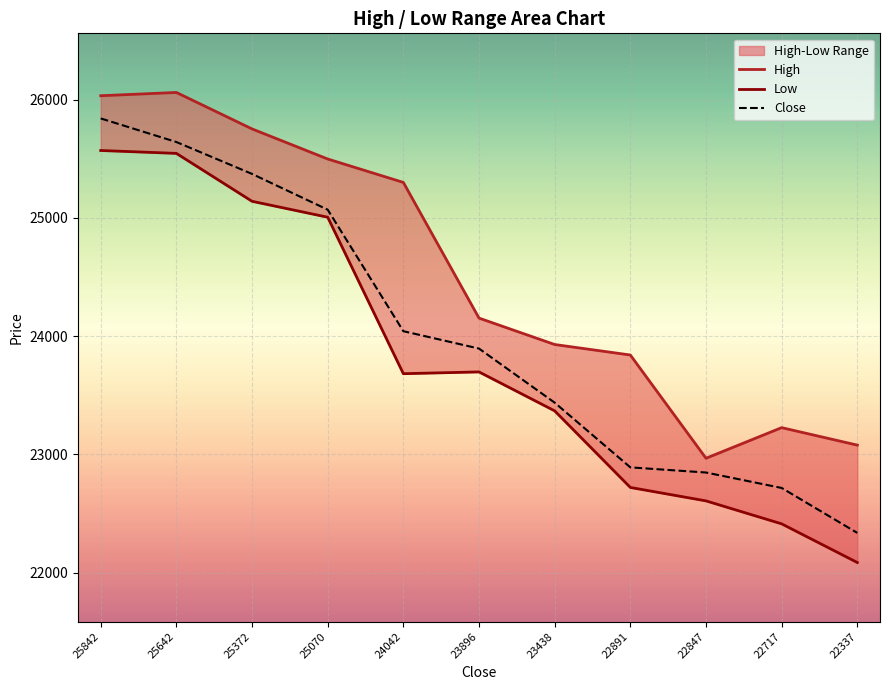

True or false: Low and High intersect in this chart.

False